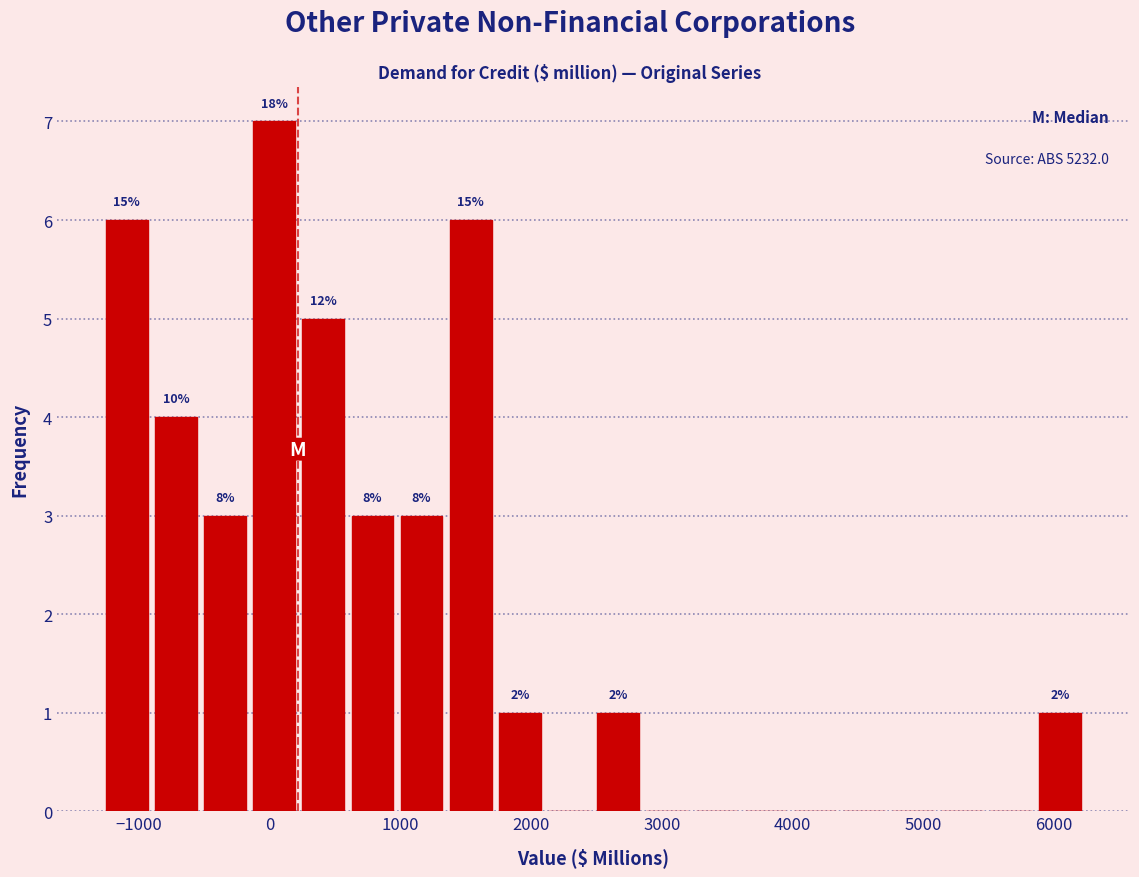

Read against the x-axis, roughly where is the centre of the tallest bar?

0